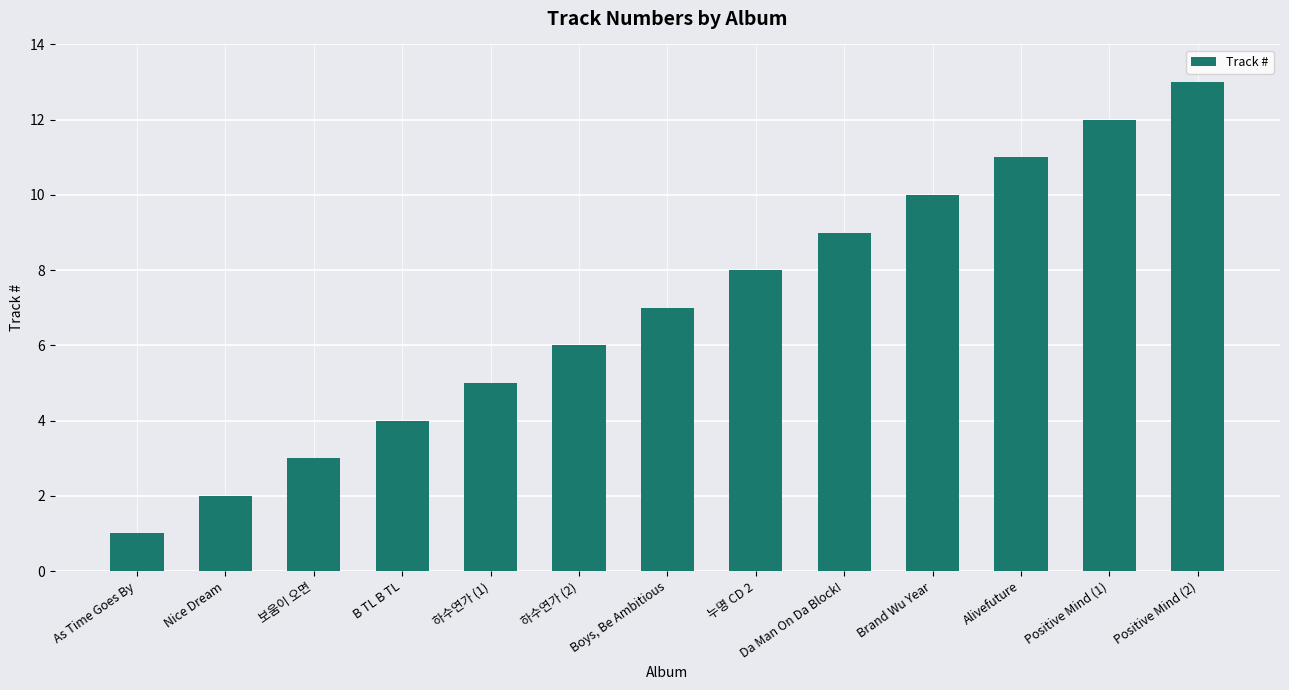

How many bars are there in total?

13